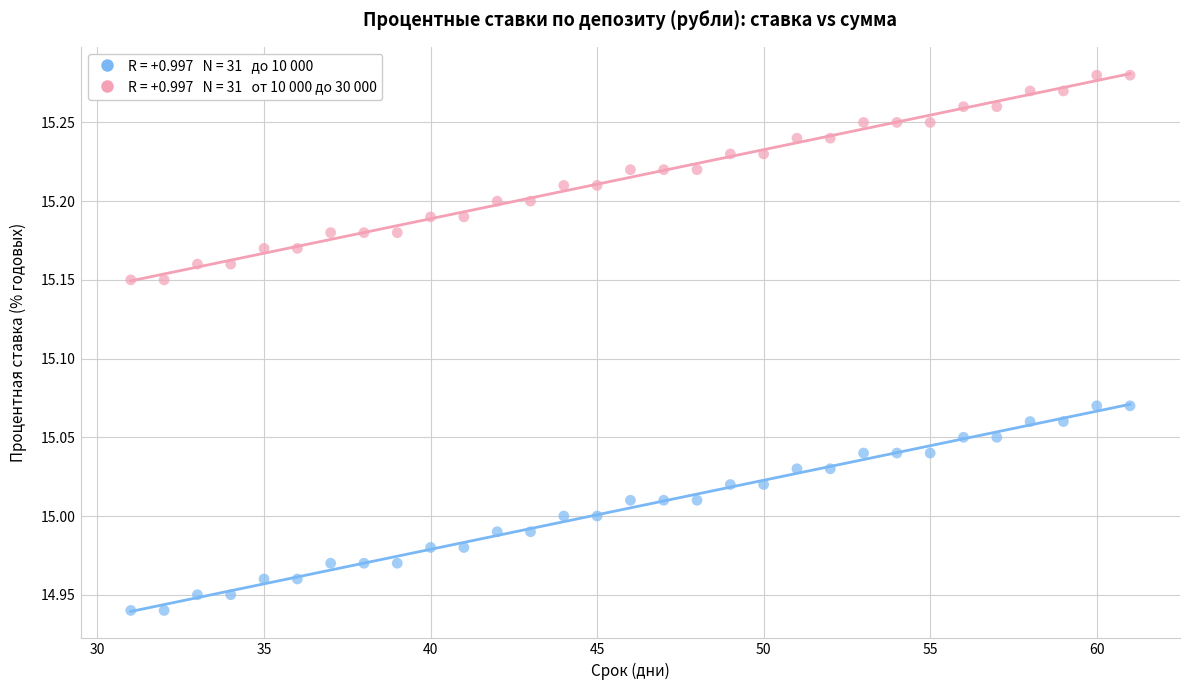

Across all data points, what is the range of Y values (max minus min)?

0.3